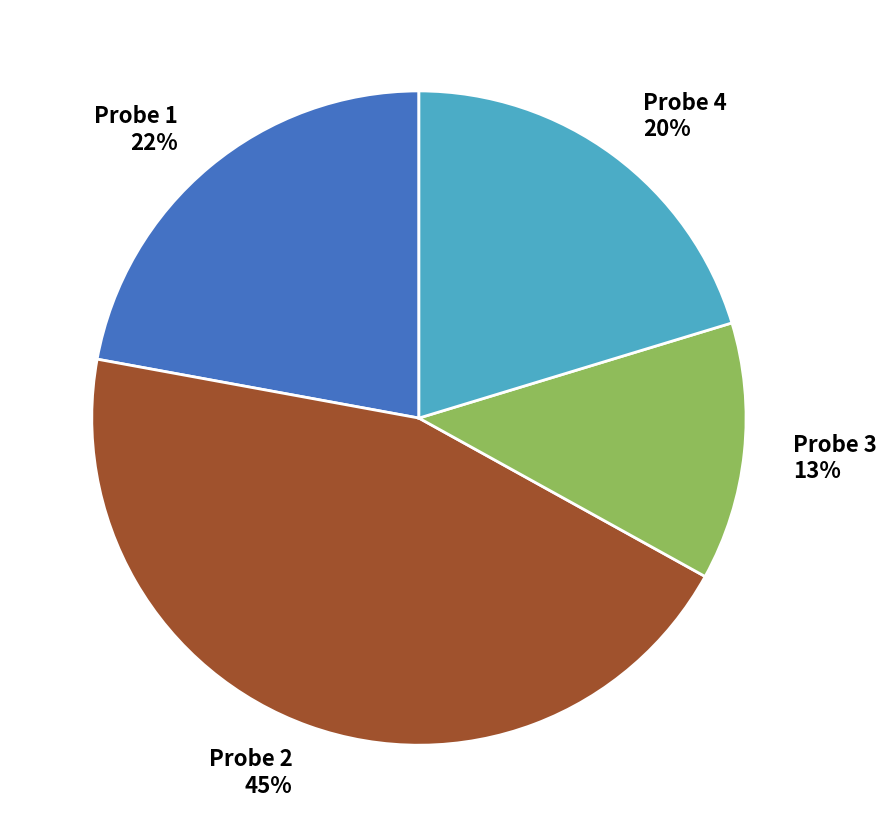

To the nearest percent, what portion does Probe 2 represent?

45%